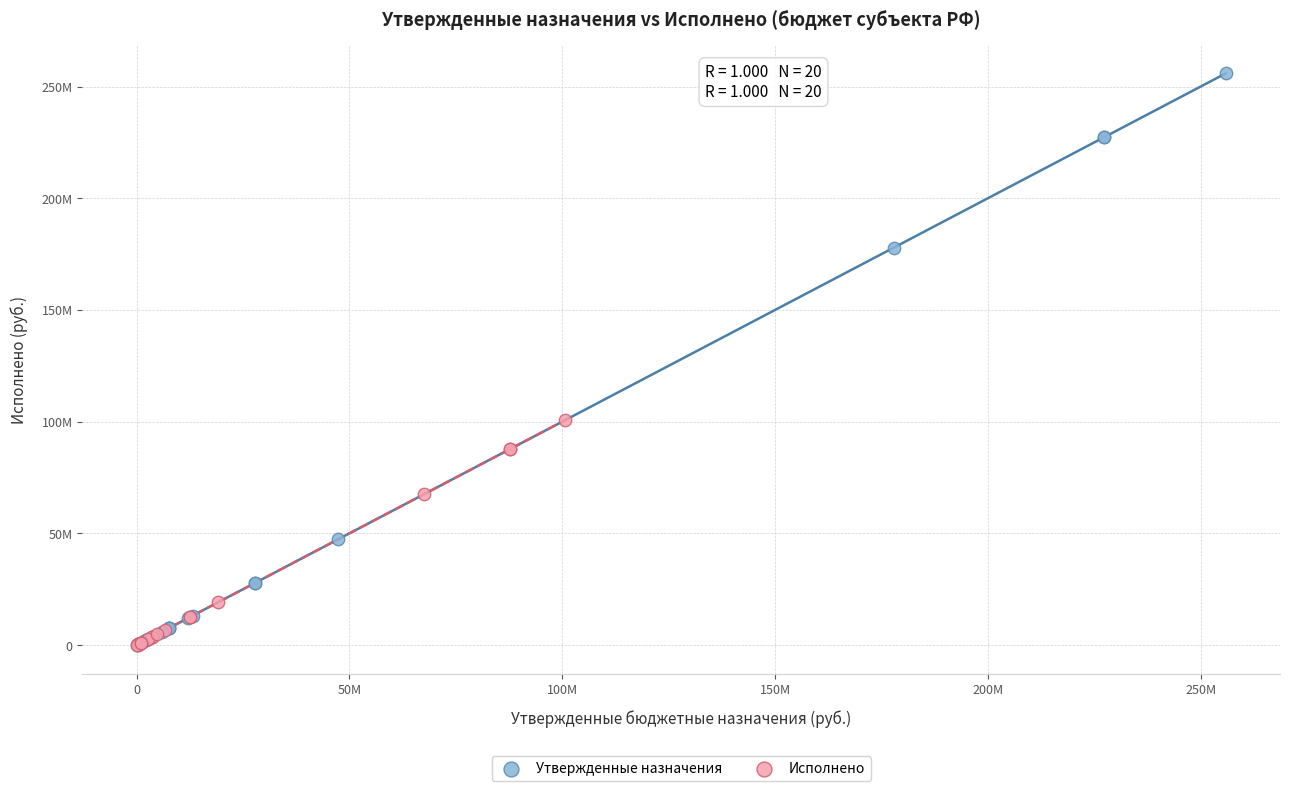

Which series has the largest Y range (max minus min)?

Утвержденные назначения